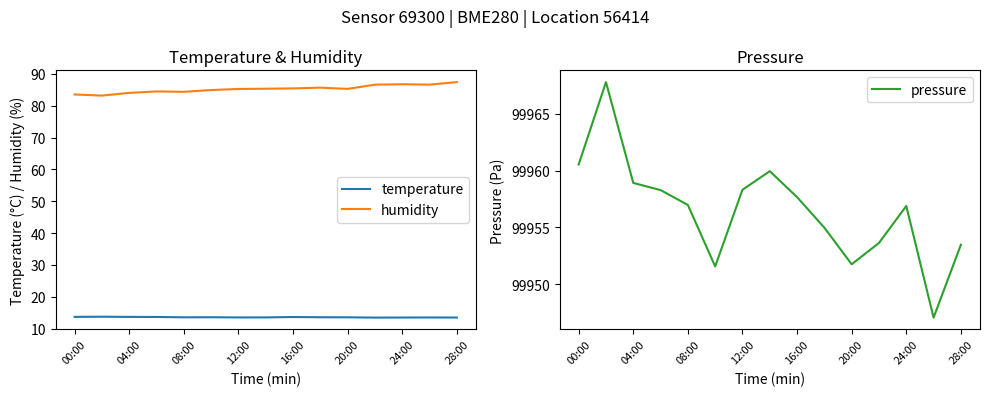

The pressure series shows 130586.4 at 24:00. True or false?

False